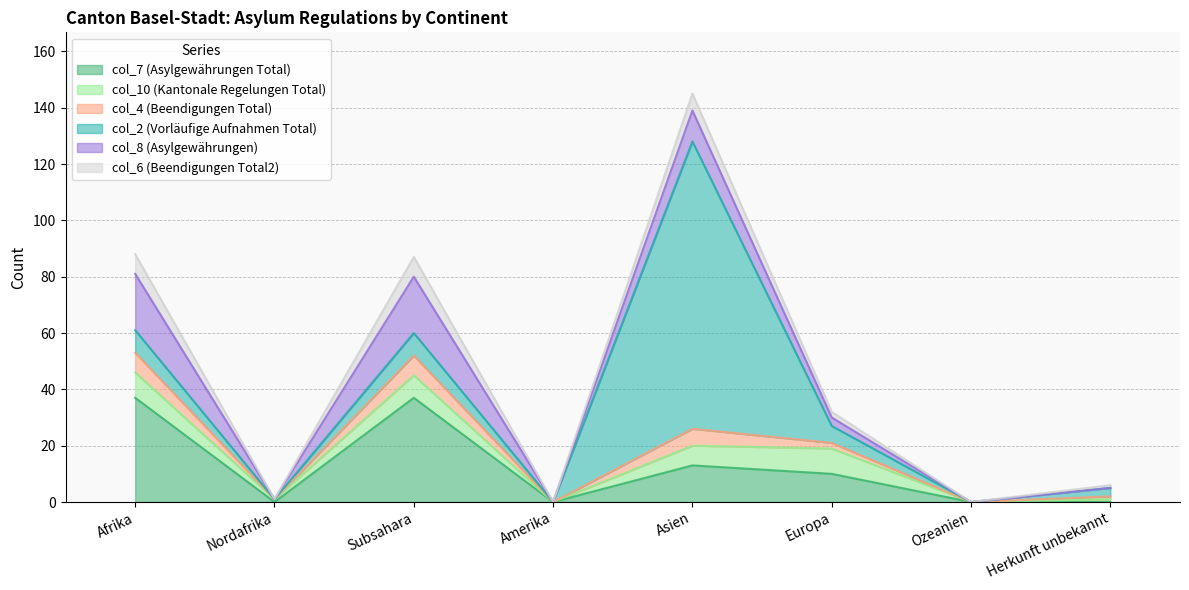

Between Nordafrika and Subsahara, which series saw the biggest shift?

col_7 (Asylgewährungen Total)